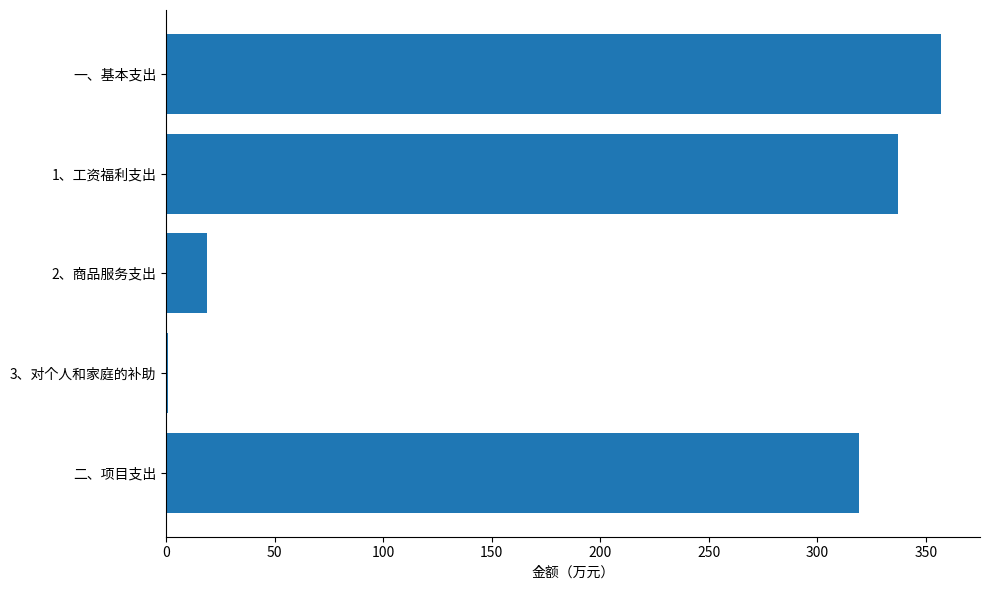

At which label is the value closest to 178?

二、项目支出